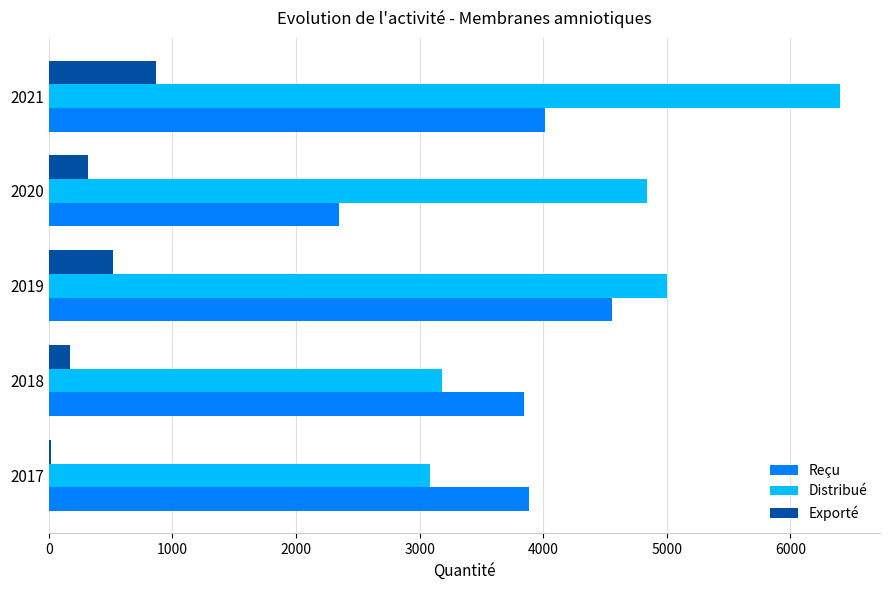

What is the average value of the Exporté series?

379